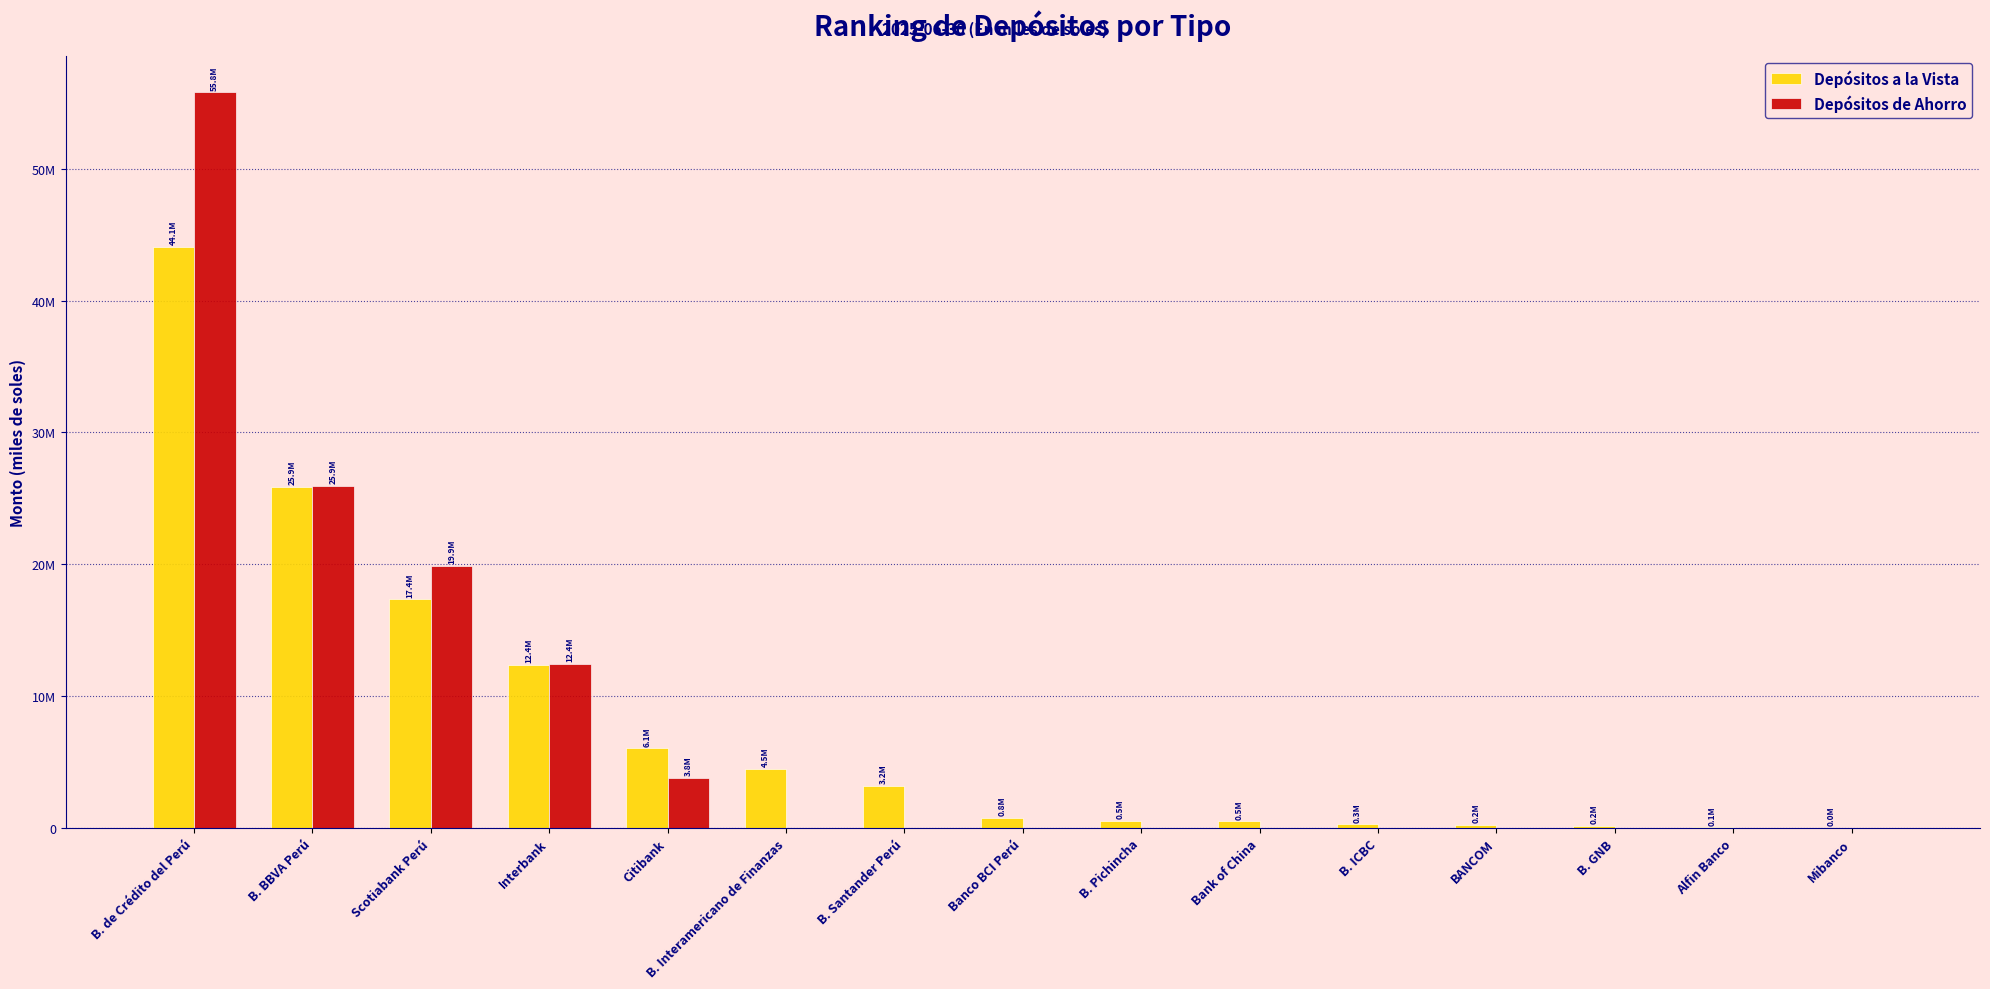

Rank the series by their maximum value, from lowest to highest.

Depósitos a la Vista, Depósitos de Ahorro